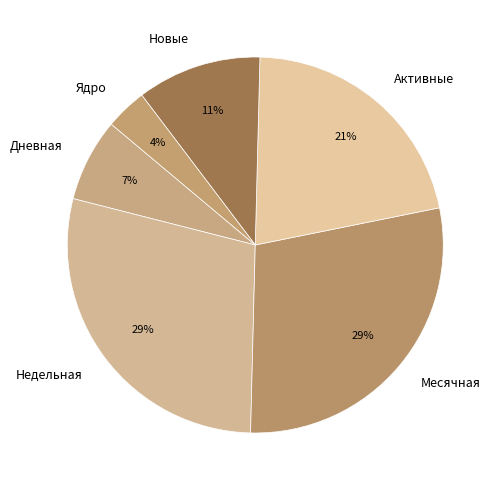

Combined, do Новые and Дневная account for over 50%?

No